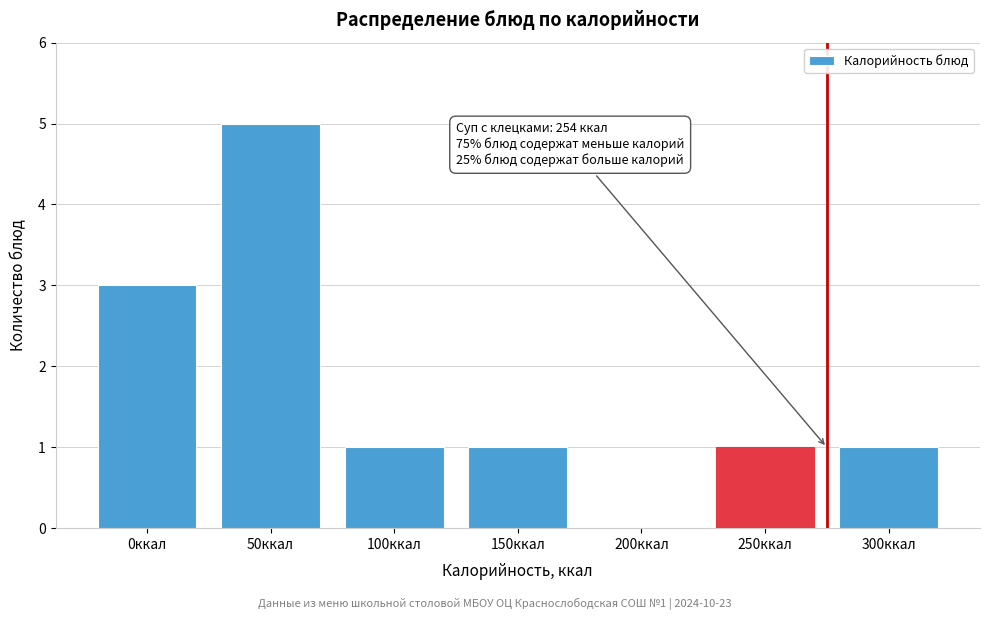

Reading left to right, what are all the values shown in this chart?

0ккал=3	50ккал=5	100ккал=1	150ккал=1	200ккал=0	250ккал=1	300ккал=1